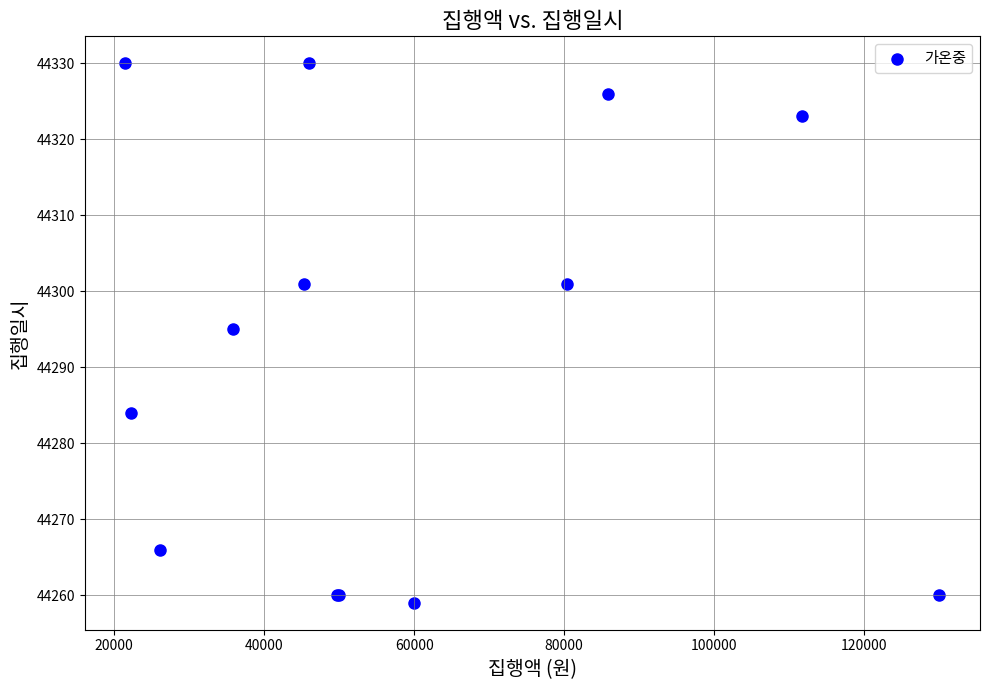

What Y value in the scatter plot is closest to 44294?

44295